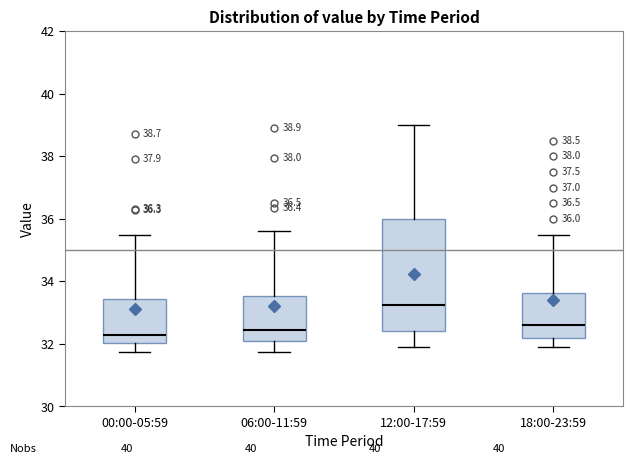

Which box is the tallest, from its lower edge to its upper edge?

12:00-17:59